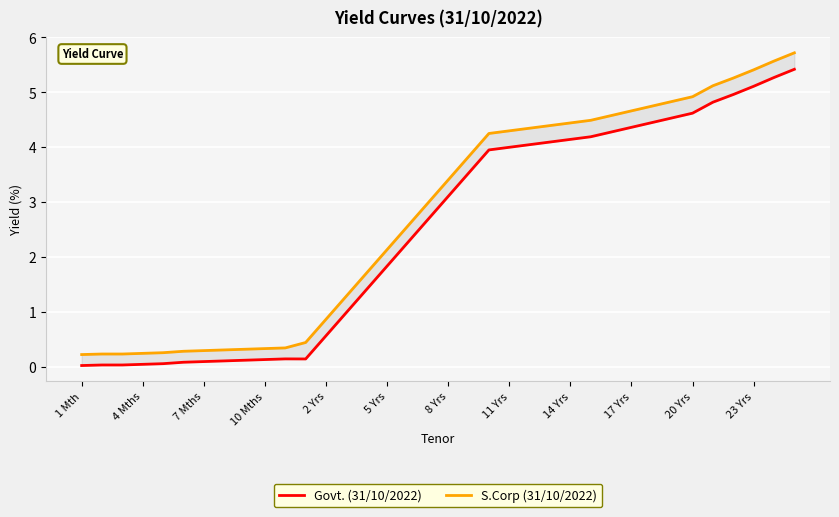

Does the chart display data point markers on the line(s)?

No